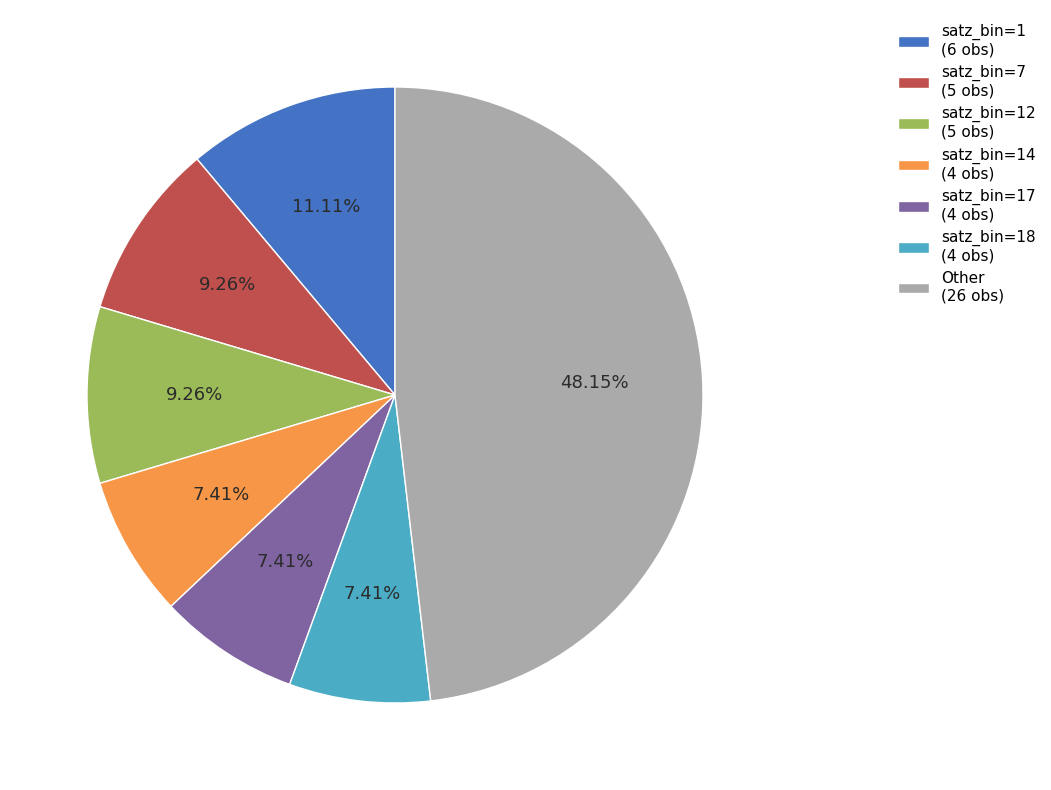

Is satz_bin=7 (5 obs) the majority of the pie?

No